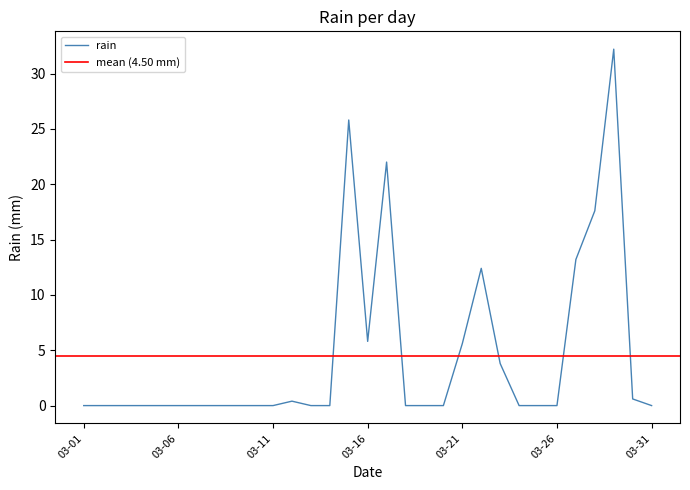

What is the value of the 12th point from the left?

0.4